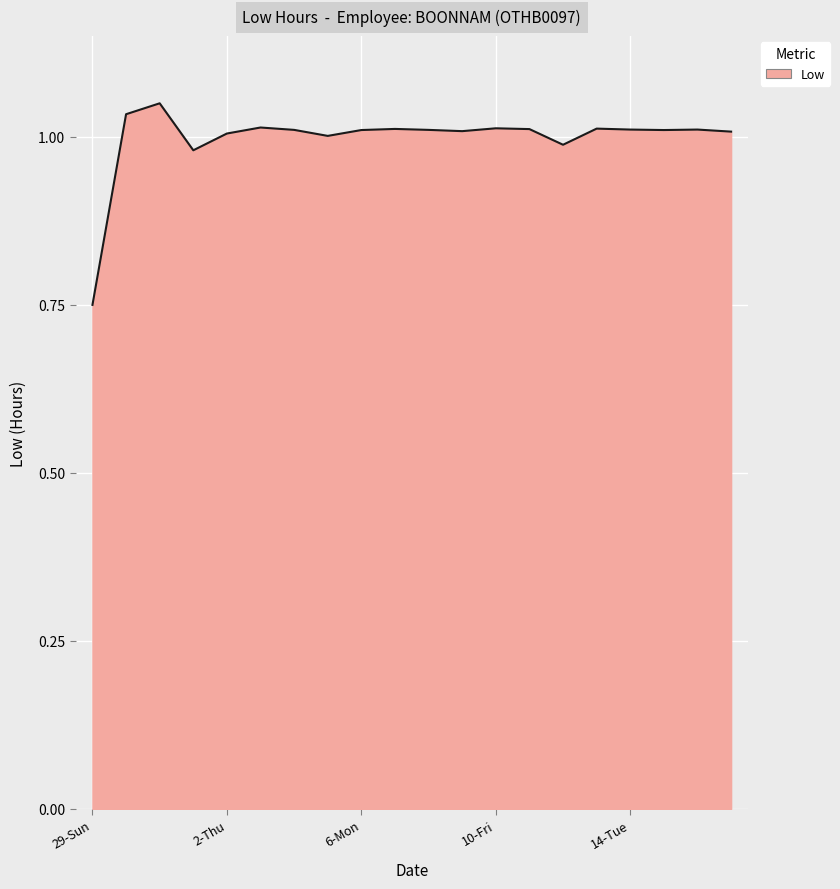

What is the difference between the maximum and minimum values?

0.3